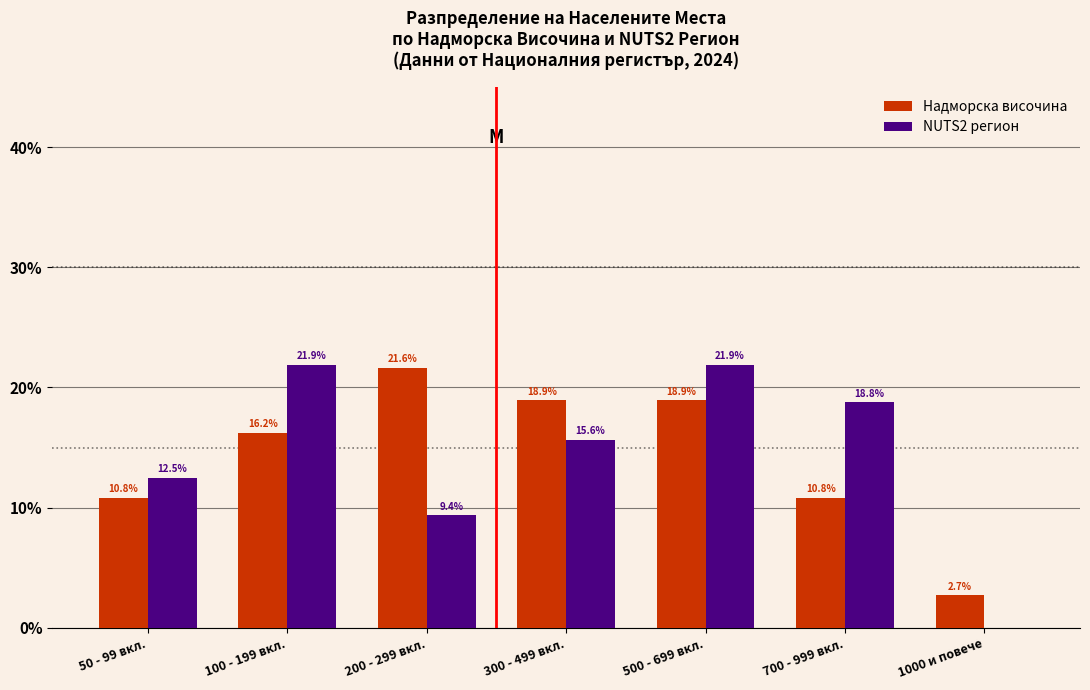

How many groups of bars are there?

7